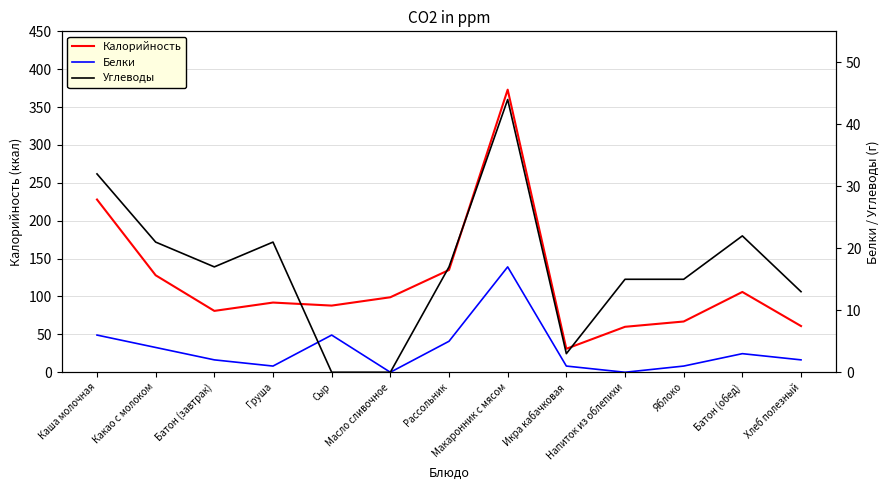

At Яблоко, list the series in order from largest to smallest.

Калорийность, Углеводы, Белки